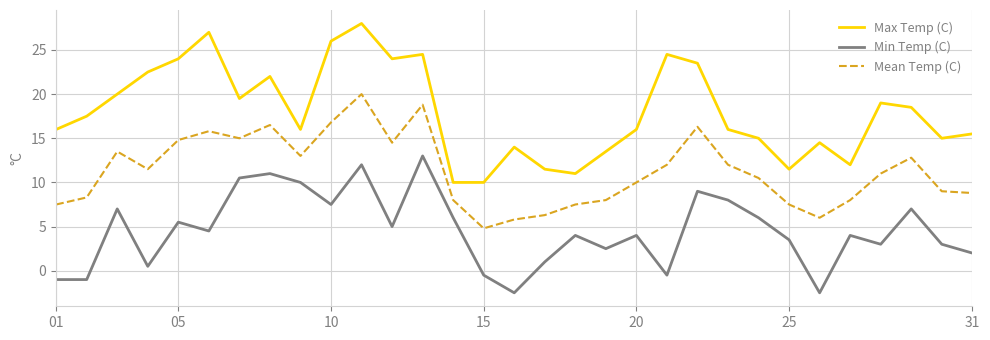

True or false: Mean Temp (C) and Min Temp (C) intersect in this chart.

False